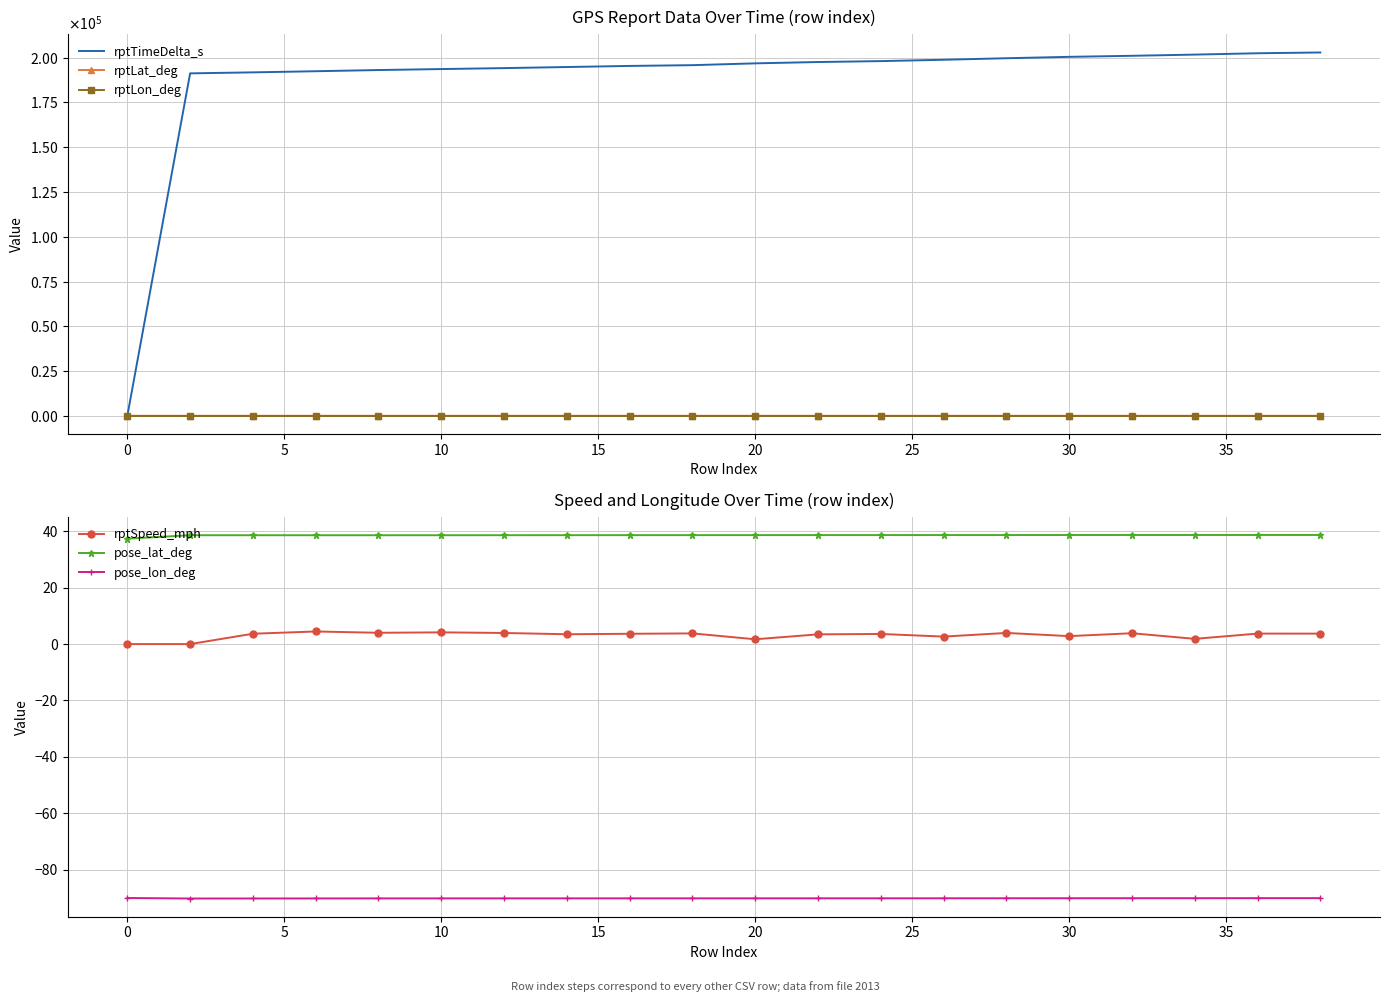

True or false: rptSpeed_mph has a value of 0.0 at 0.

True